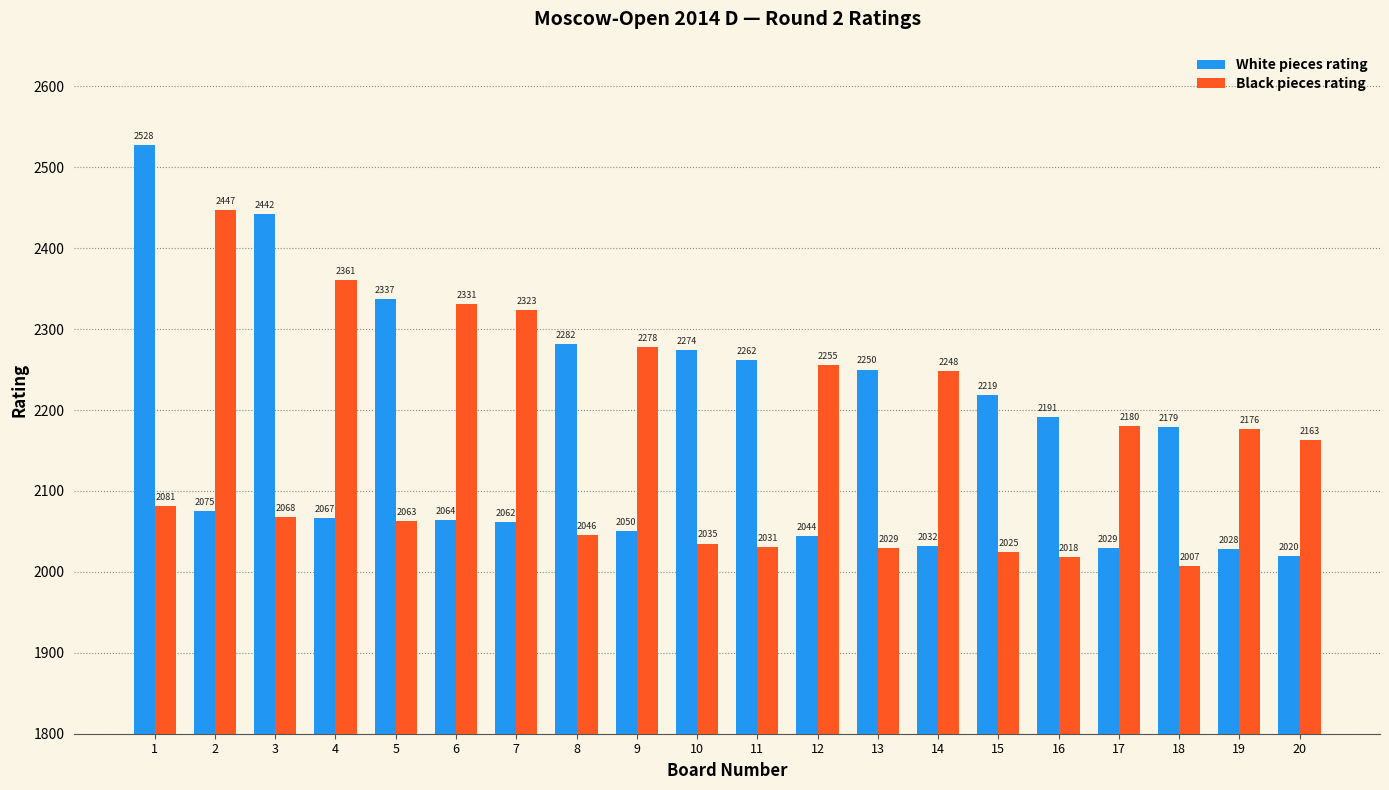

Rank the series by their maximum value, from lowest to highest.

Black pieces rating, White pieces rating